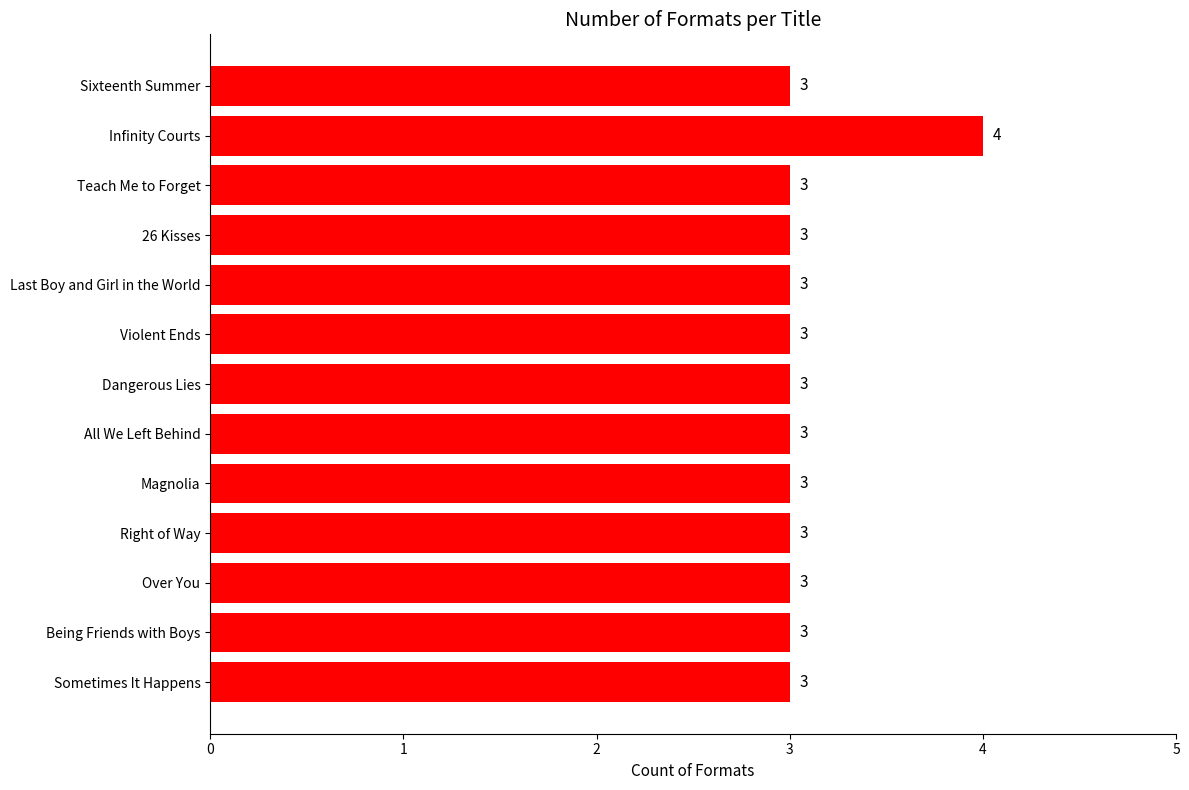

What is the ratio of the value at Last Boy and Girl in the World to the value at Teach Me to Forget?

1.0